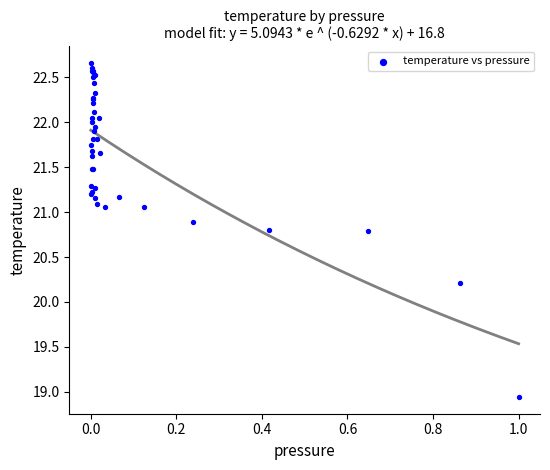

What Y value in the scatter plot is closest to 20?

20.2